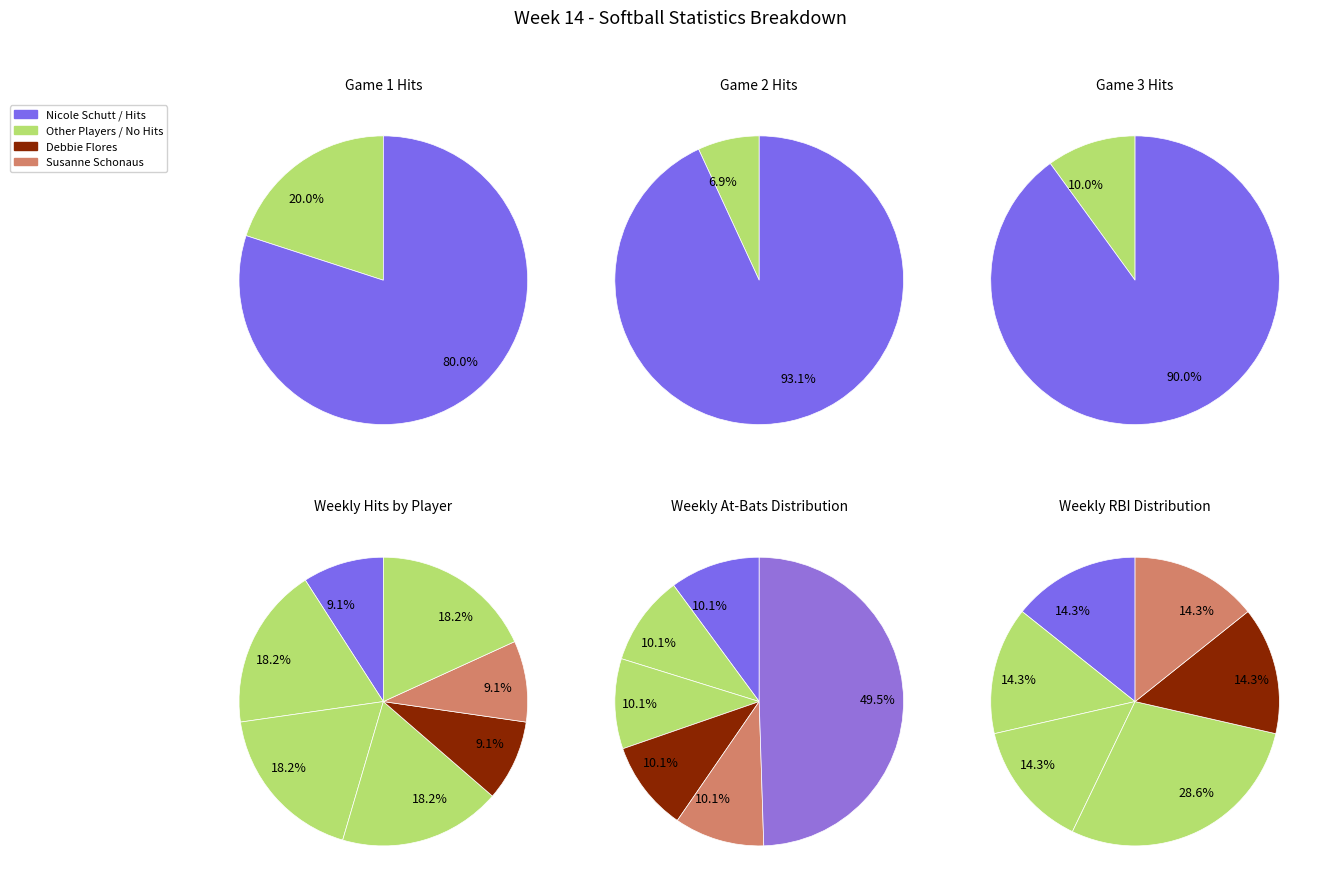

The Shelly Bender slice represents 25% of the pie. True or false?

False